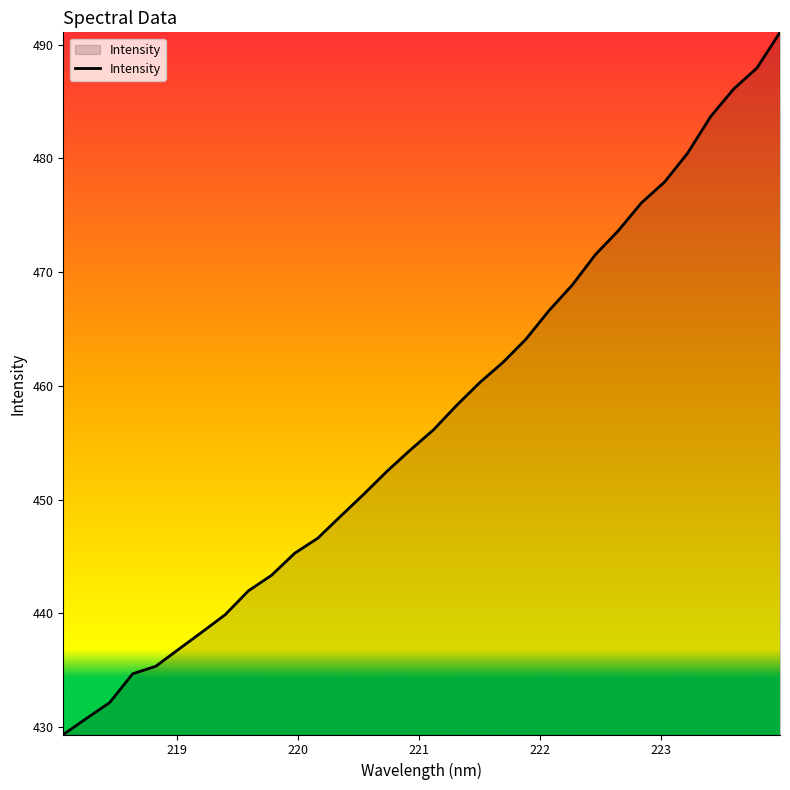

How many lines are shown in the chart?

1